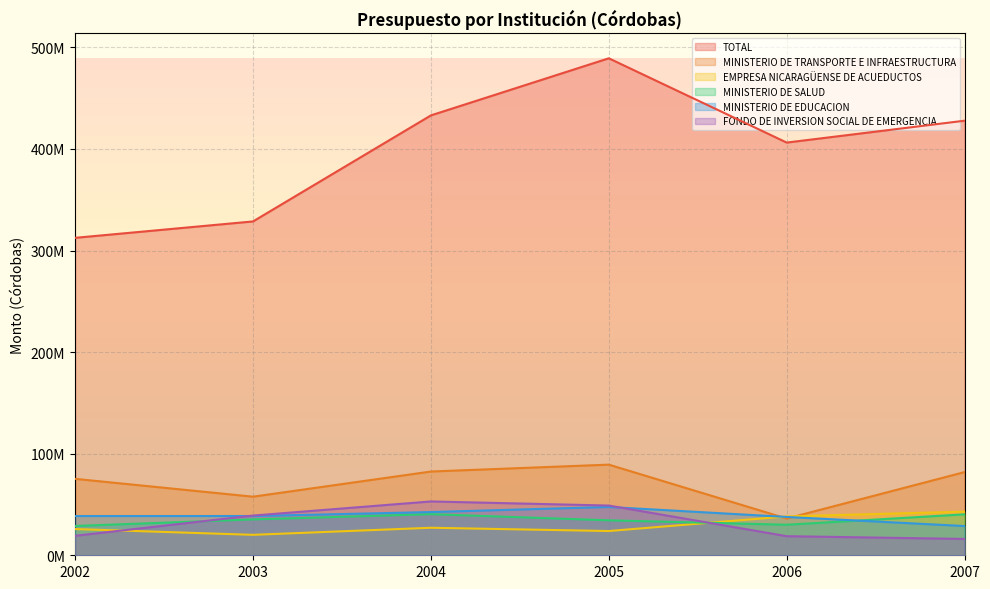

What is the average value of the EMPRESA NICARAGÜENSE DE ACUEDUCTOS series?

29691668.2